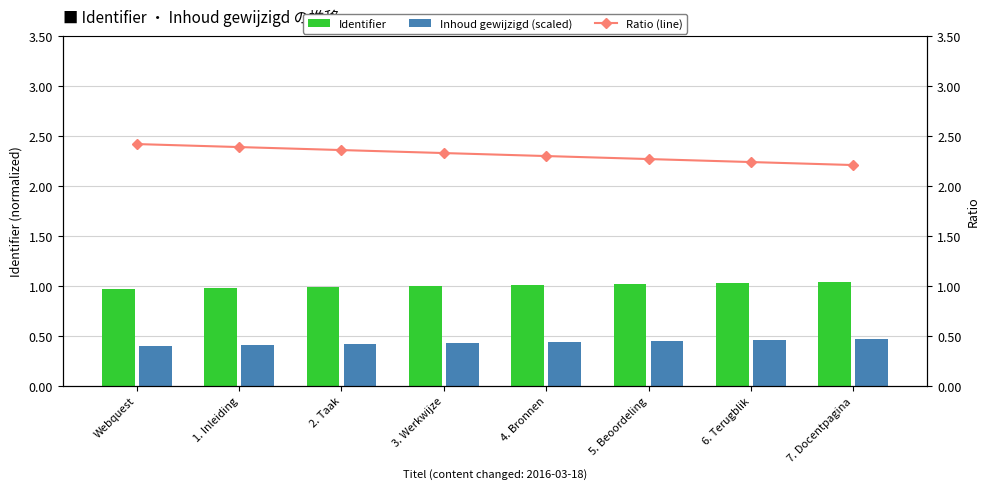

What position from the right is Webquest?

8